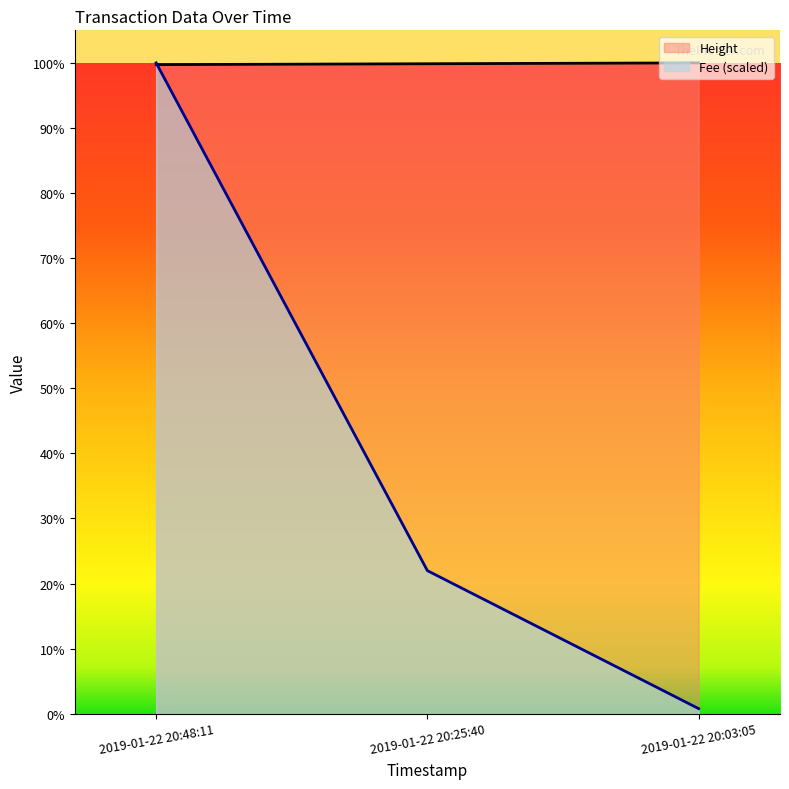

What are all the series names shown in the legend?

Height, Fee (scaled)